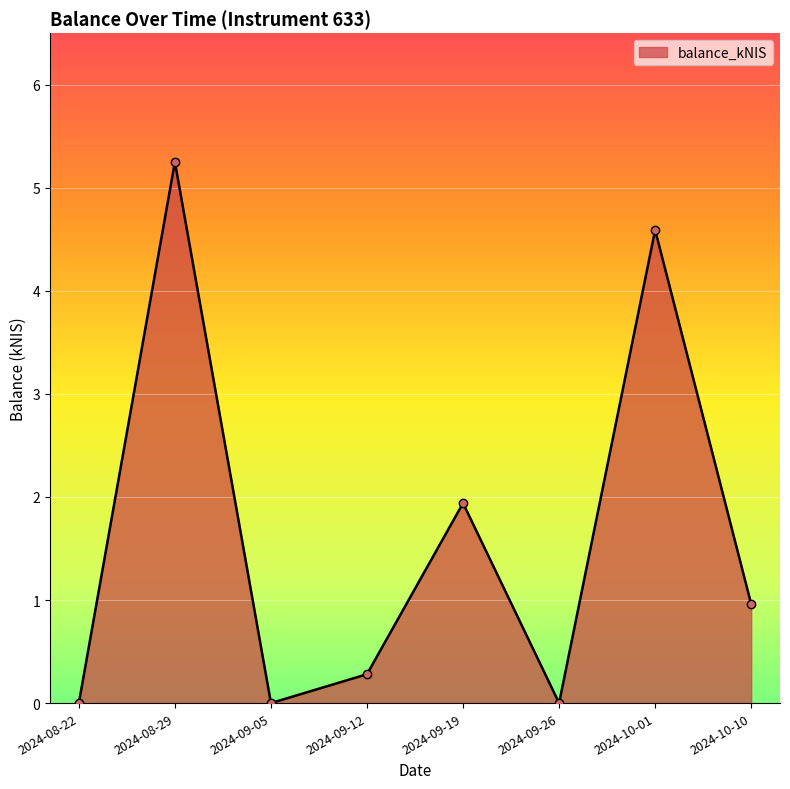

What is the sum of the values at 2024-09-19 and 2024-10-01?

6.5